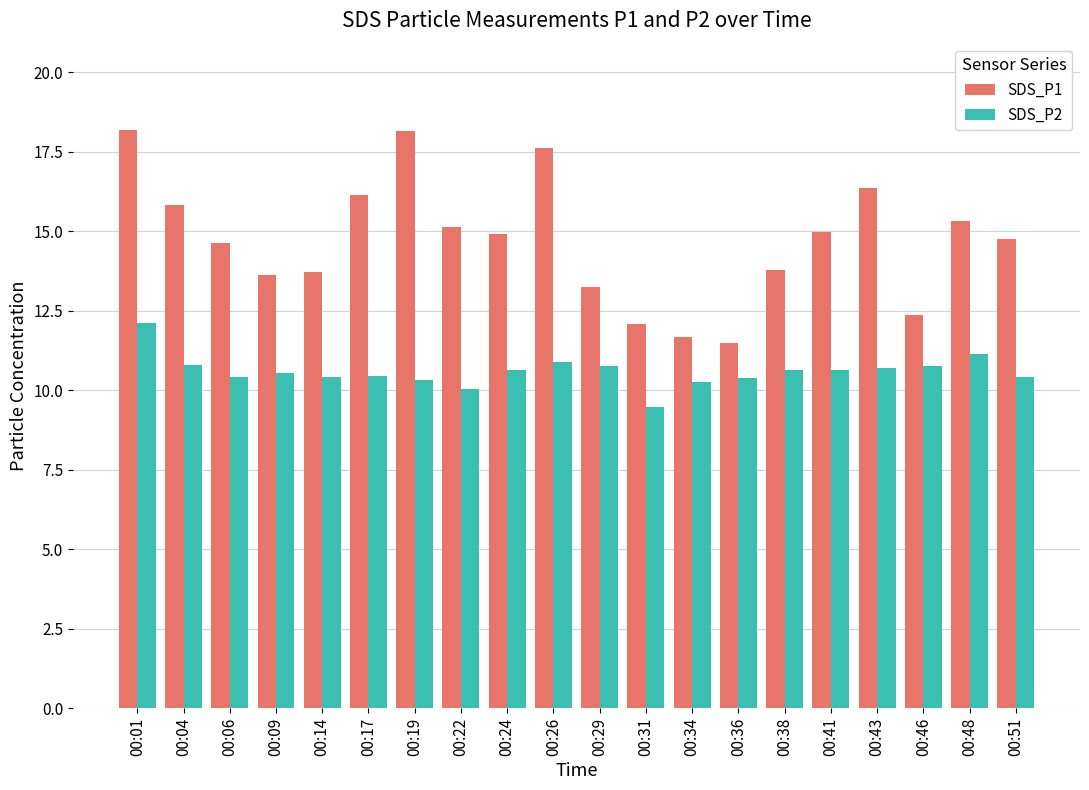

Rank the series at 00:04 from lowest to highest value.

SDS_P2, SDS_P1